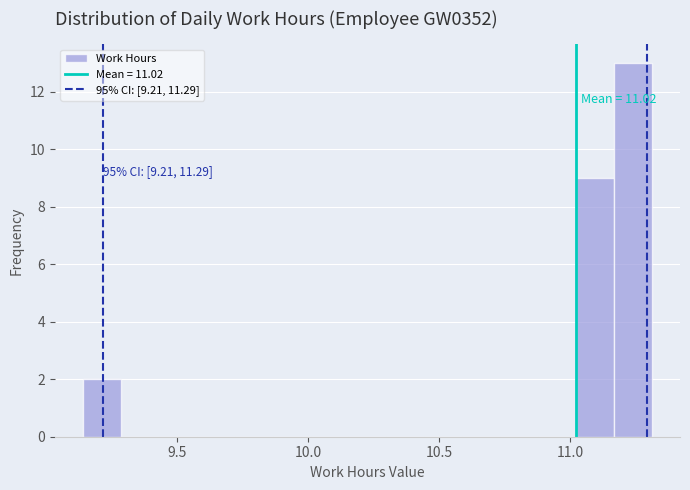

Around what value on the x-axis is the tallest bar? Give the approximate position of its centre, as read against the axis.

11.25